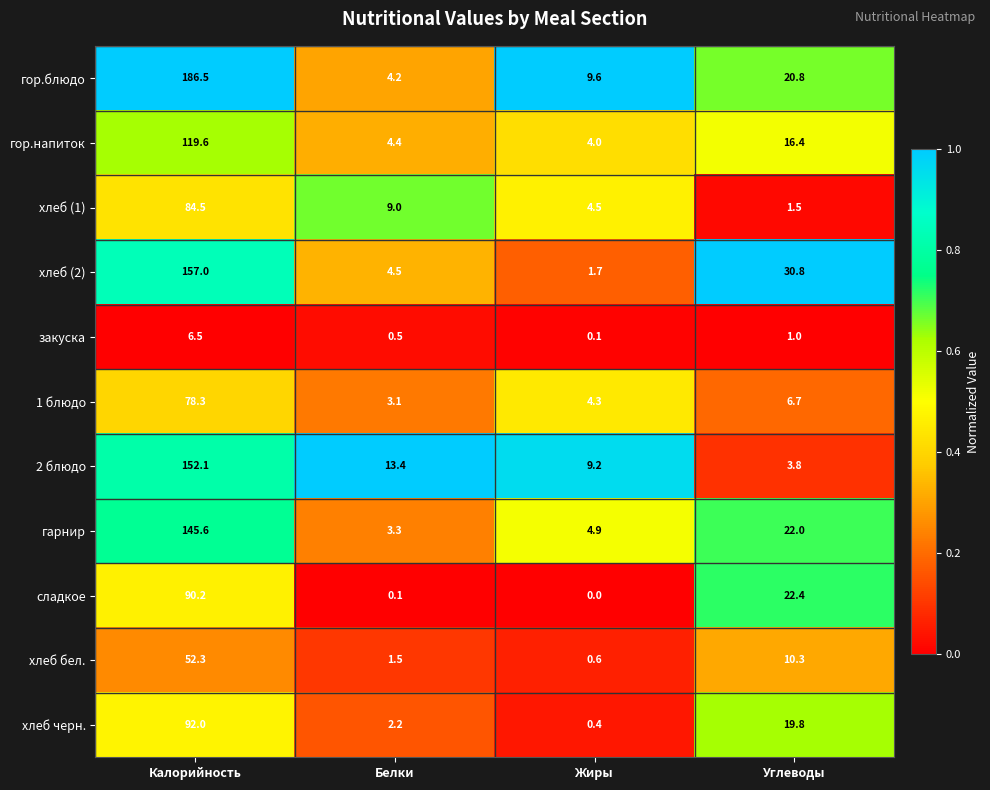

How many values in the хлеб бел. series exceed 10?

2